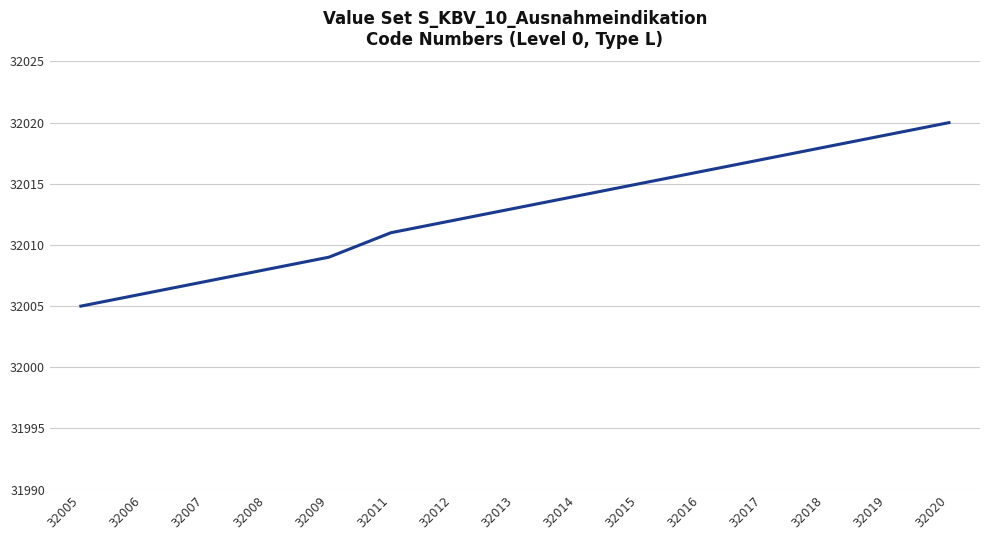

What is the ratio of the value at 32006 to the value at 32014?

1.0